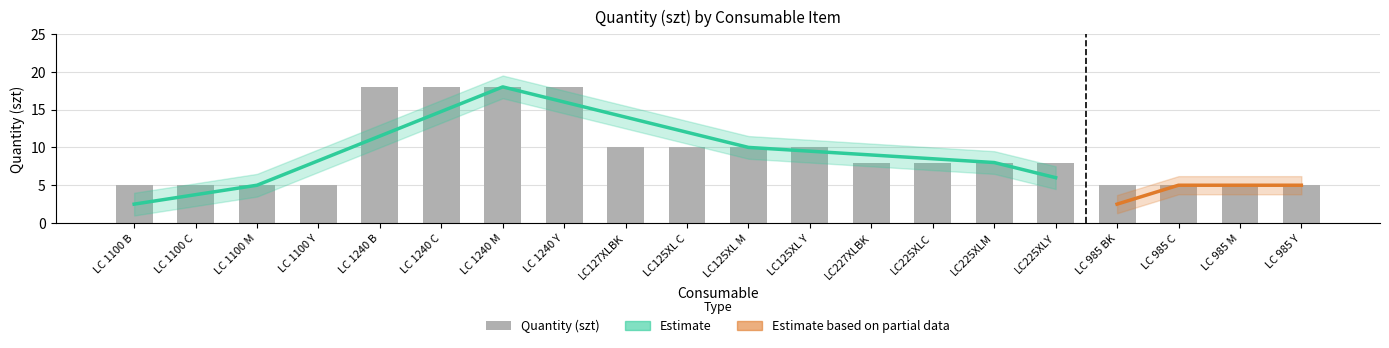

How many values are below 8?

8